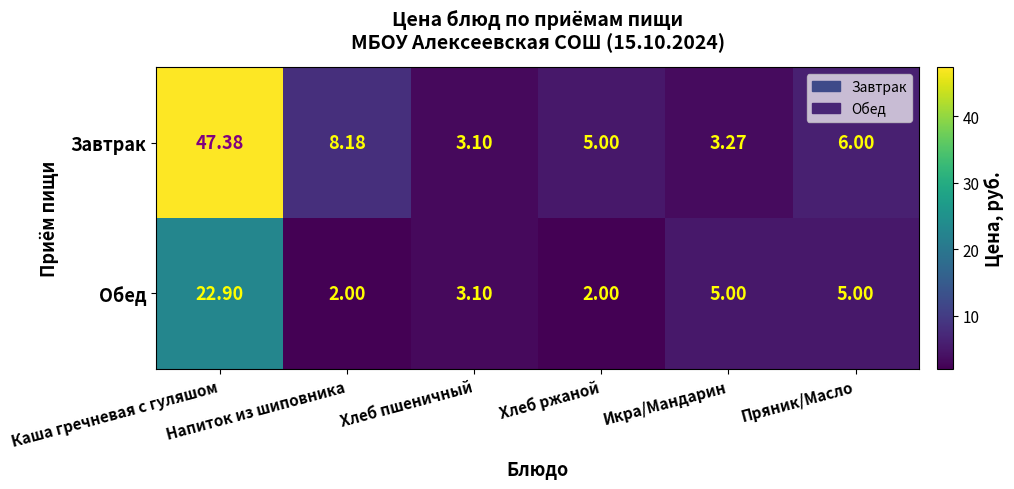

Which series has the largest total across all categories?

Завтрак